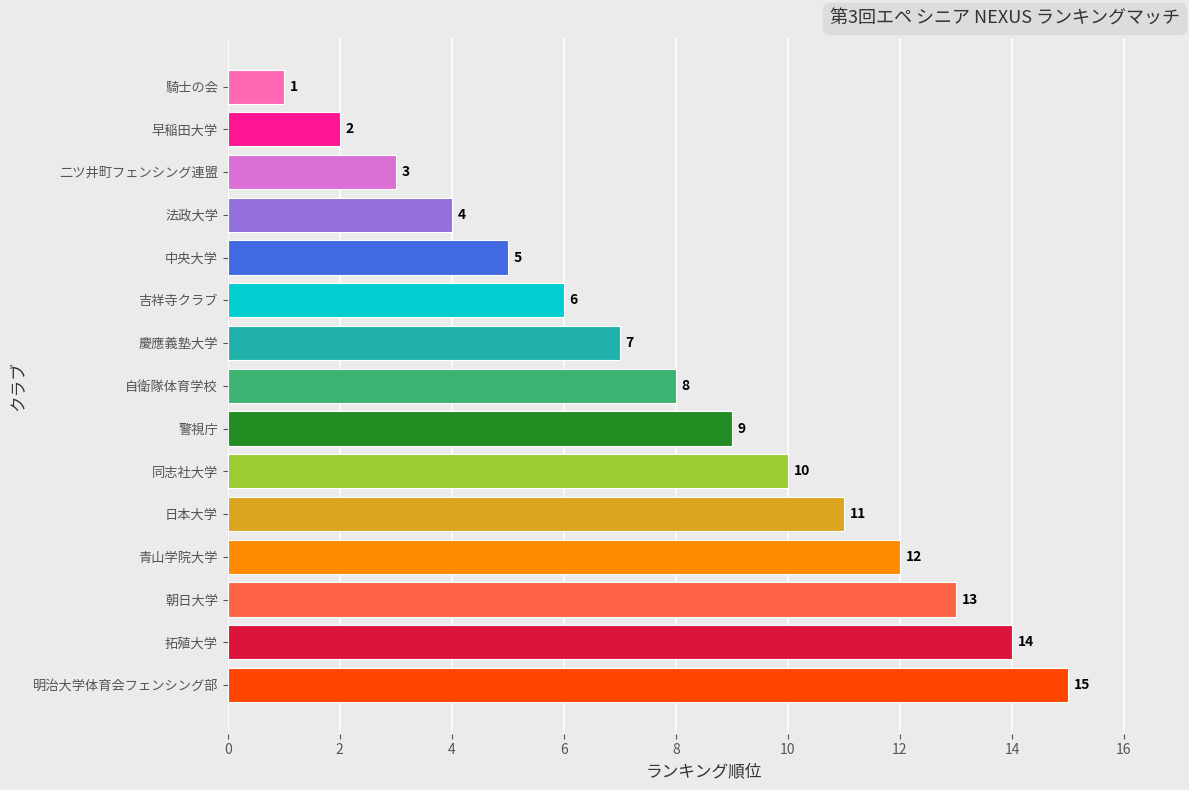

What is the maximum value shown in the chart?

15